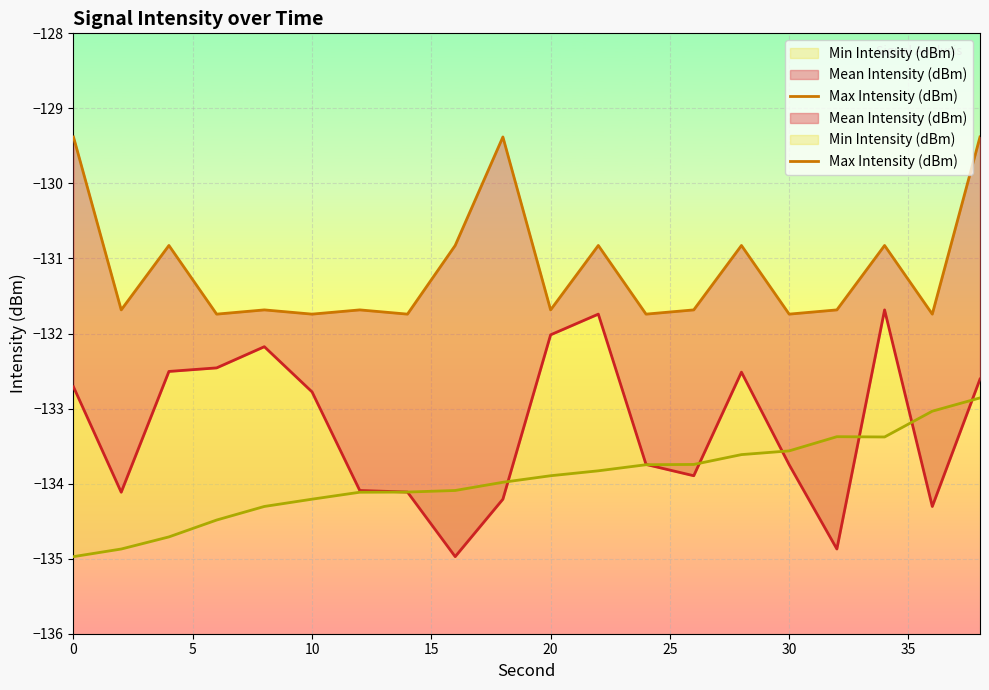

What is the average value?

-131.1